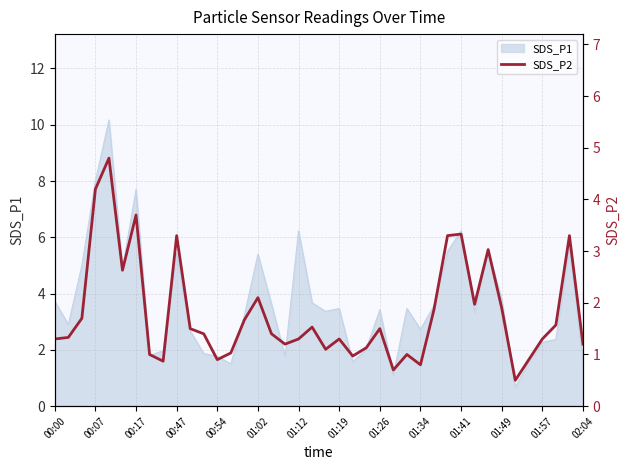

What is the minimum value for SDS_P1?

0.7